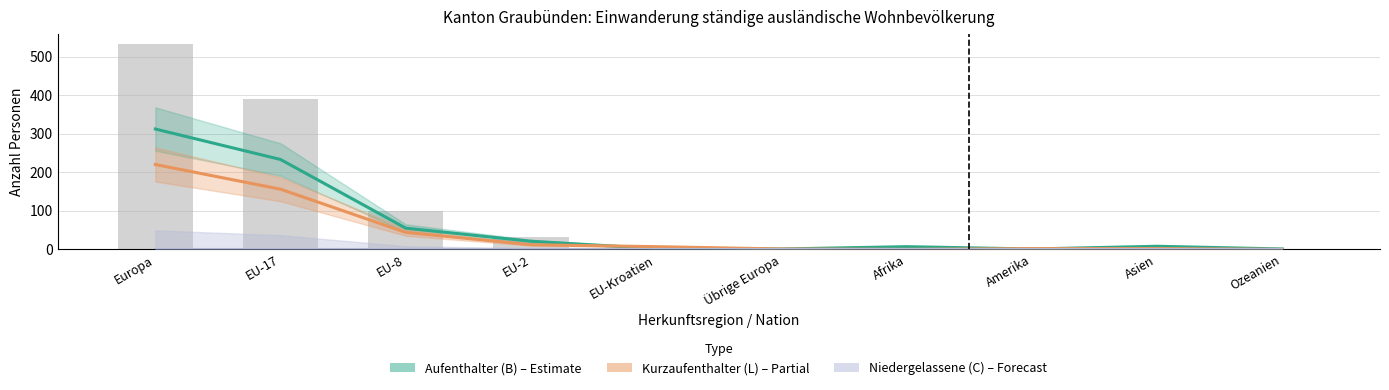

Where is Aufenthalter (B) nearest to the value 156?

EU-17